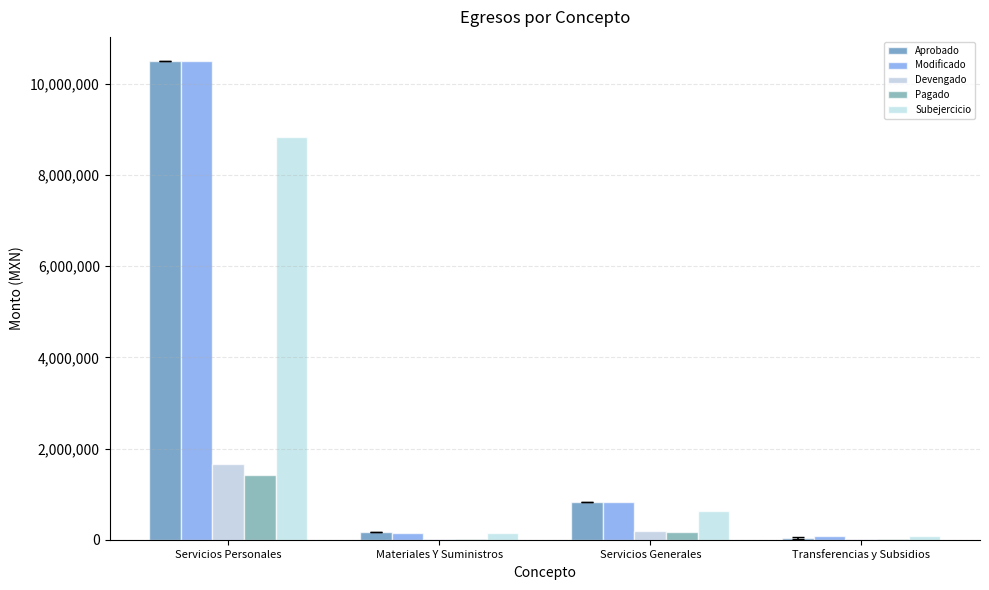

True or false: Subejercicio has a value of 82357.4 at Transferencias y Subsidios.

True